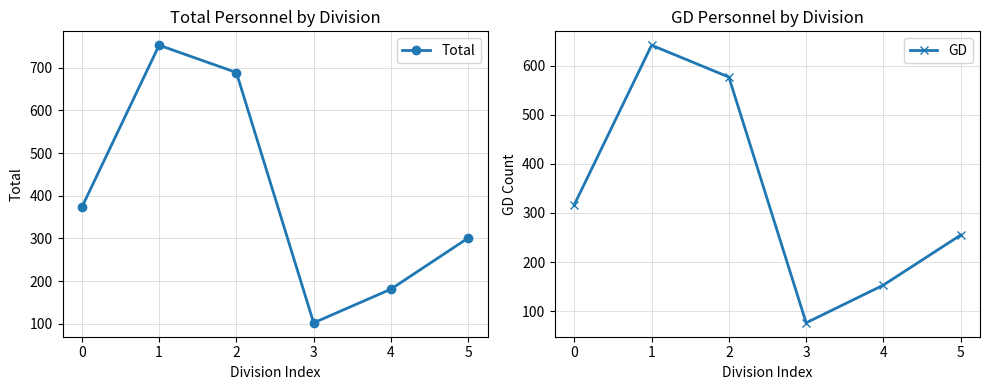

How many series are shown in this chart?

2